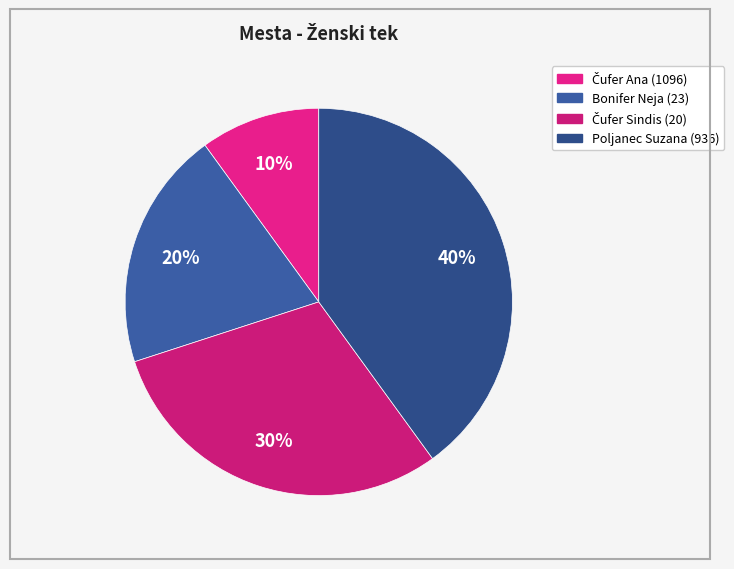

What is the ratio of the value at Čufer Sindis (20) to the value at Bonifer Neja (23)?

1.5